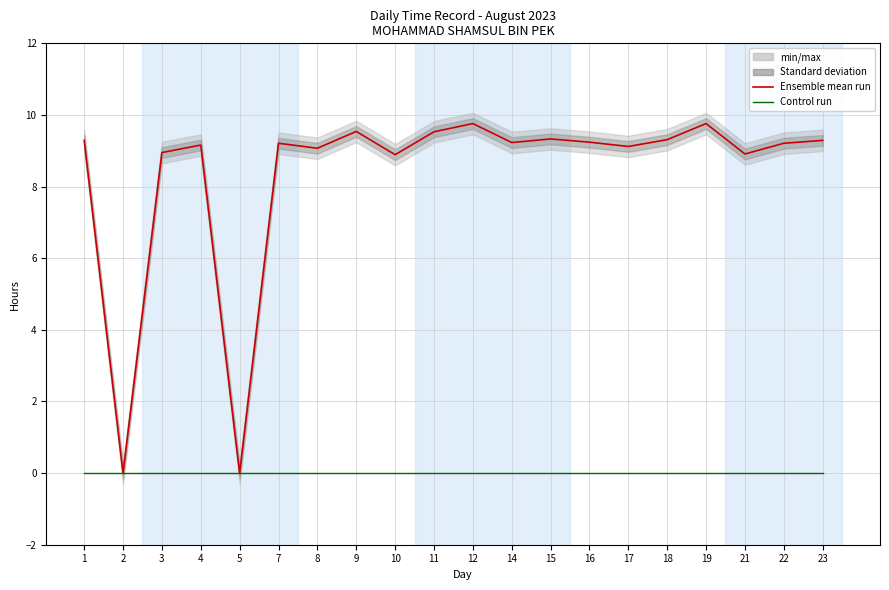

Reading right to left, list all the values displayed in this chart.

Low (Hours Worked): 23=9.3	22=9.2	21=8.9	19=9.8	18=9.3	17=9.1	16=9.2	15=9.3	14=9.2	12=9.8	11=9.5	10=8.9	9=9.5	8=9.1	7=9.2	5=0.0	4=9.2	3=8.9	2=0.0	1=9.3
Break Total: 23=0.0	22=0.0	21=0.0	19=0.0	18=0.0	17=0.0	16=0.0	15=0.0	14=0.0	12=0.0	11=0.0	10=0.0	9=0.0	8=0.0	7=0.0	5=0.0	4=0.0	3=0.0	2=0.0	1=0.0